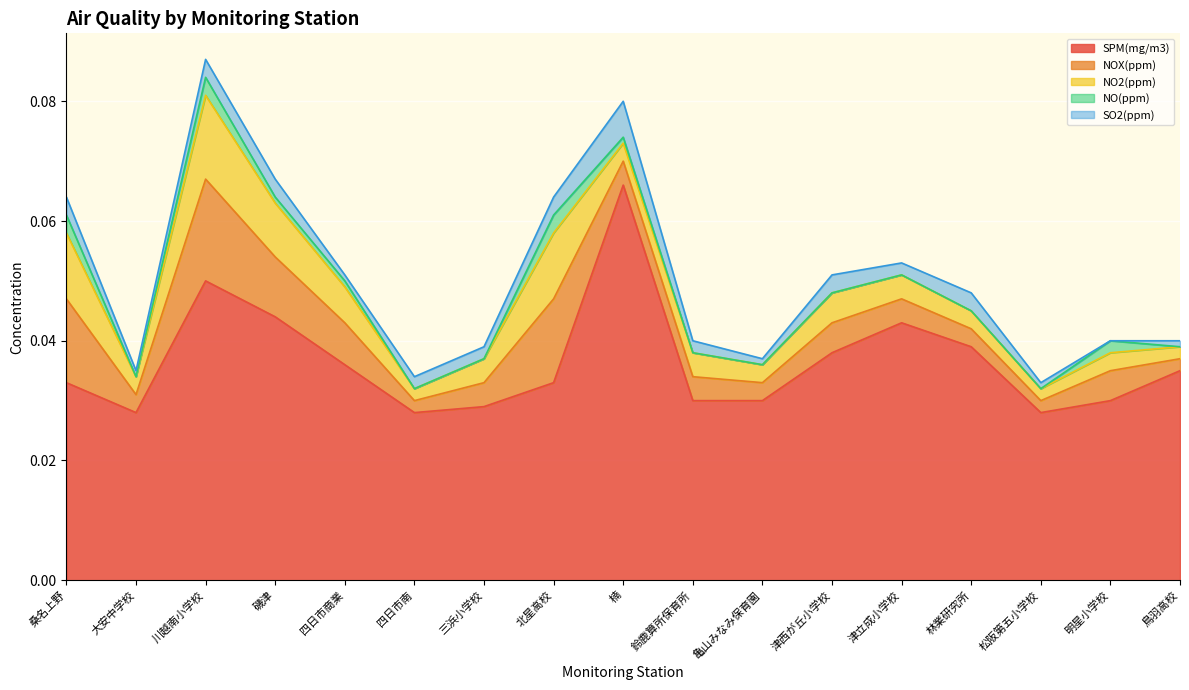

List the labels in order of NOX(ppm) value, largest first.

川越南小学校, 桑名上野, 北星高校, 磯津, 四日市商業, 津西が丘小学校, 明星小学校, 三浜小学校, 楠, 鈴鹿算所保育所, 津立成小学校, 大安中学校, 亀山みなみ保育園, 林業研究所, 四日市南, 松阪第五小学校, 鳥羽高校